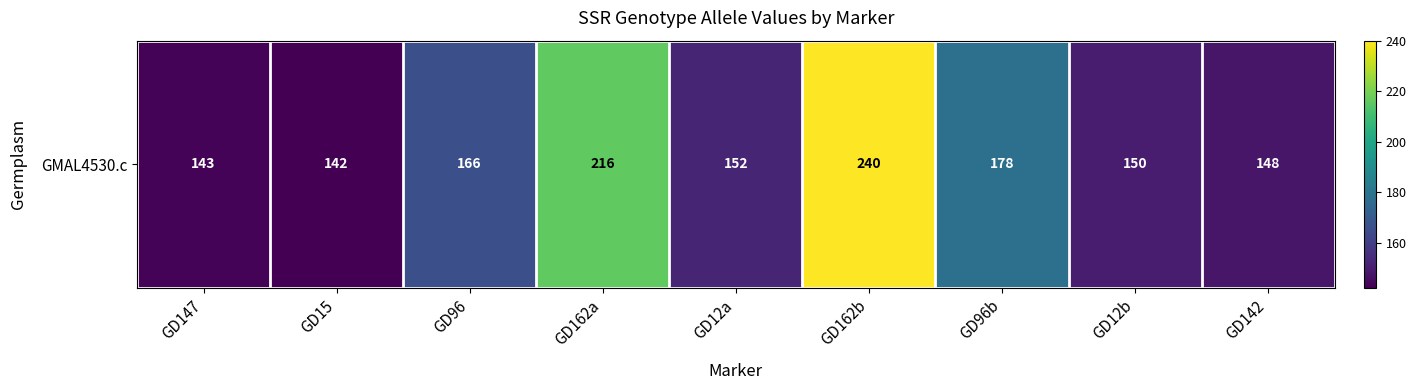

Rank the categories by value from lowest to highest.

GD15, GD147, GD142, GD12b, GD12a, GD96, GD96b, GD162a, GD162b